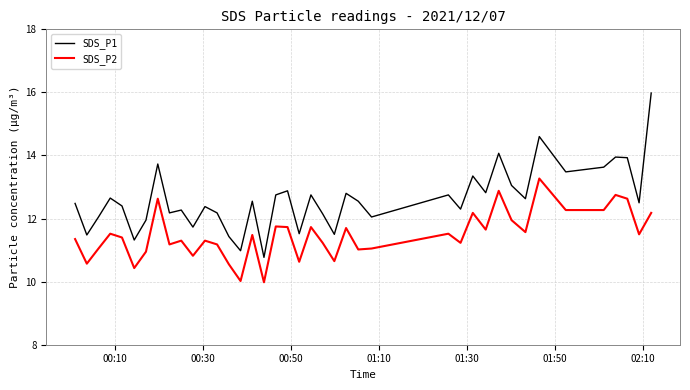

What is the difference between the maximum and minimum values in the SDS_P1 series?

5.2